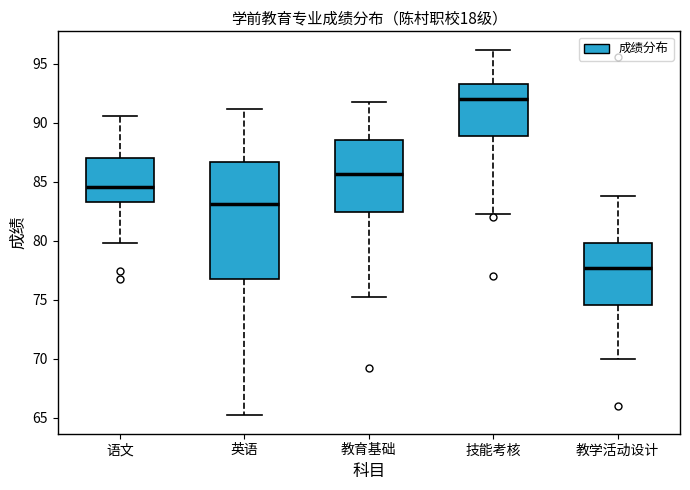

Comparing the boxes themselves (not the whiskers), which one is the tallest?

英语